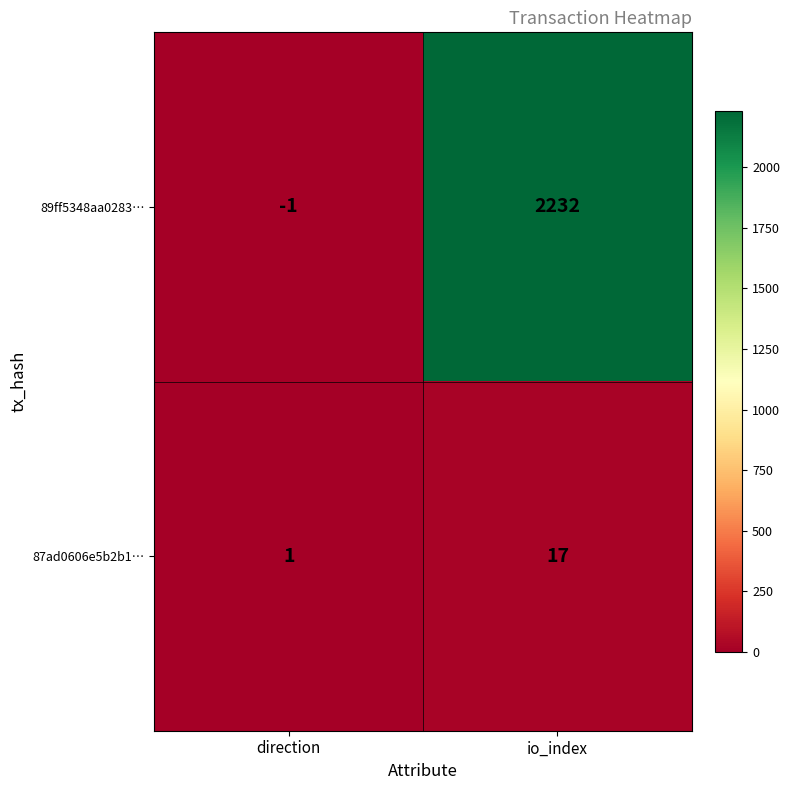

How many series are shown in this chart?

2